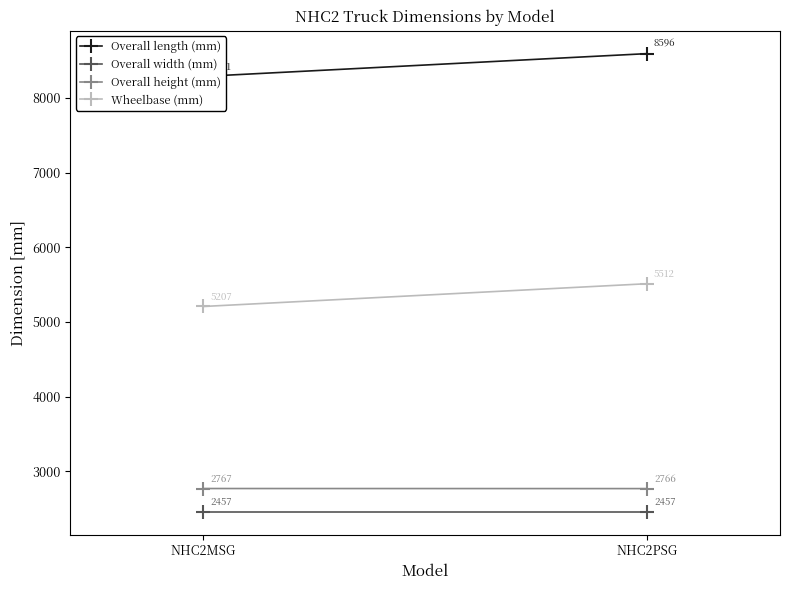

What are all the series names shown in the legend?

Overall length (mm), Overall width (mm), Overall height (mm), Wheelbase (mm)